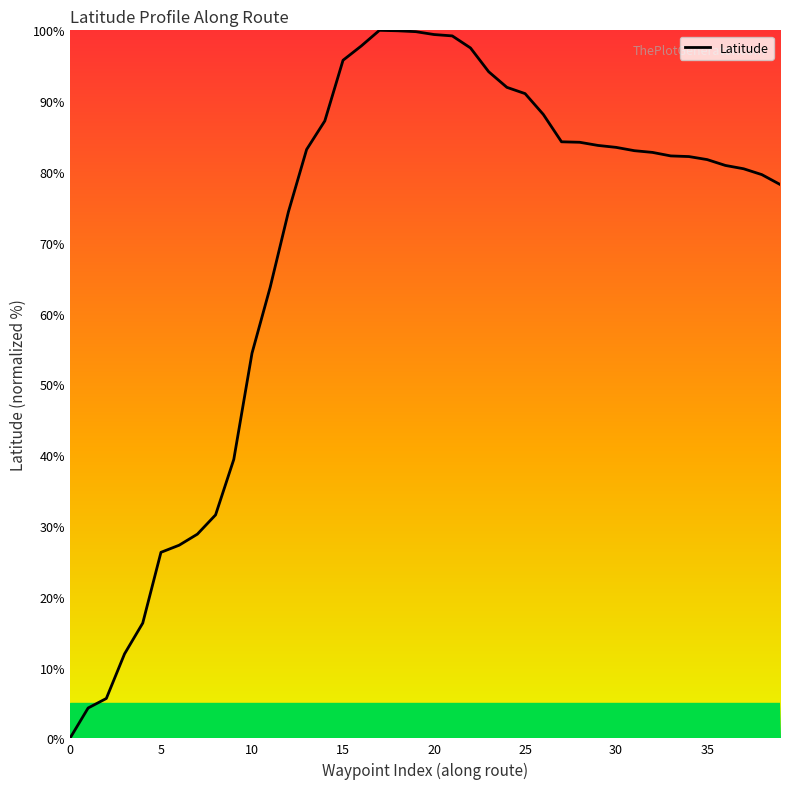

What is the greatest value displayed?

100.0